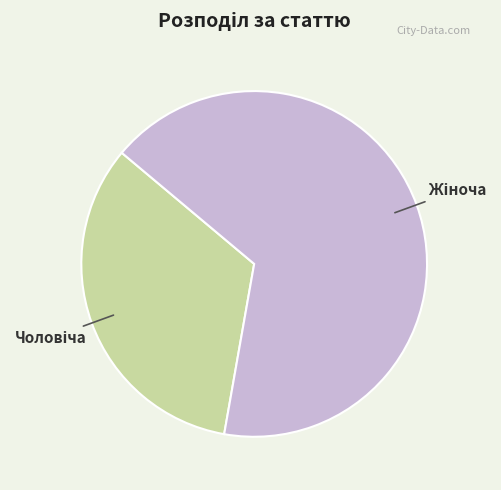

Is there a majority slice in this chart?

Yes